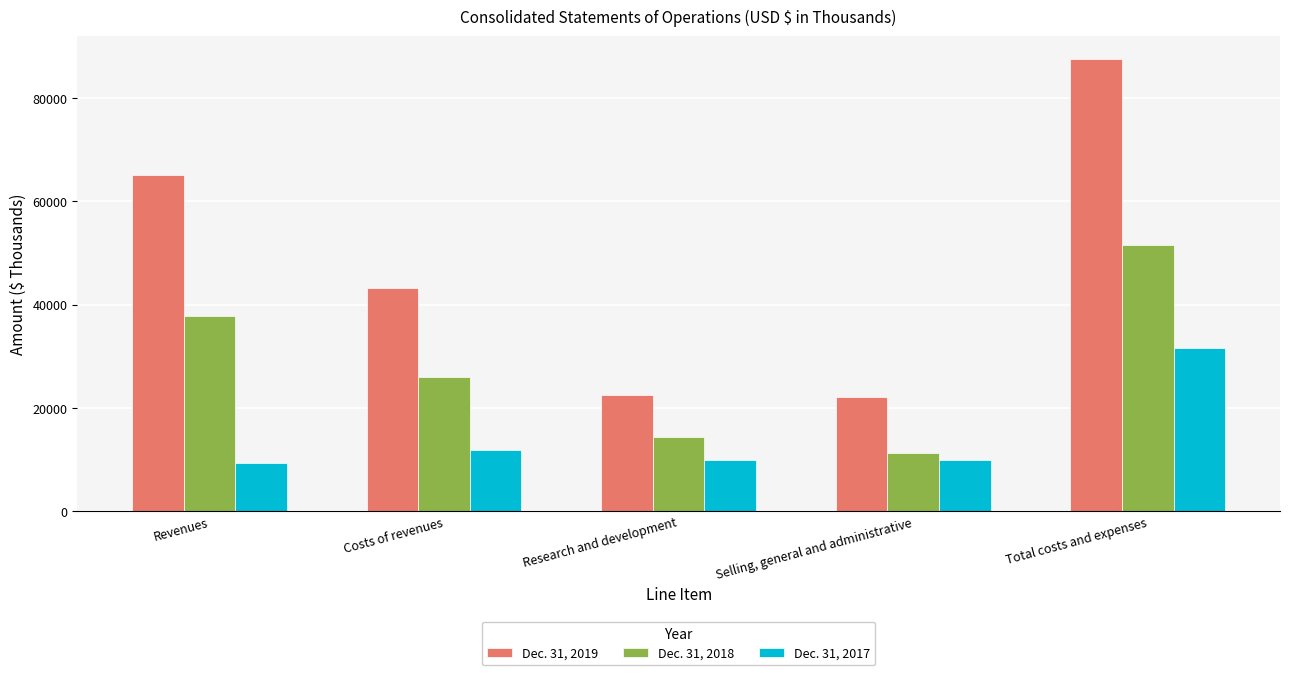

How many distinct data groups are displayed?

3